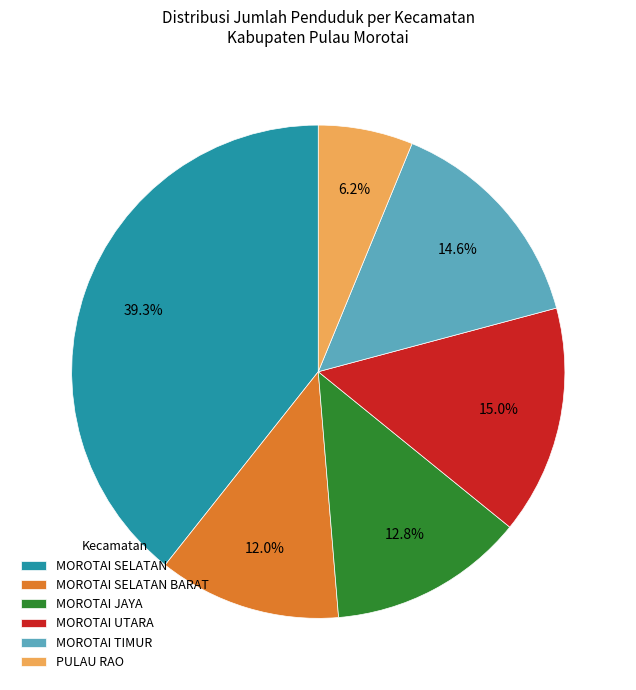

Which category has the smallest portion of the pie?

PULAU RAO